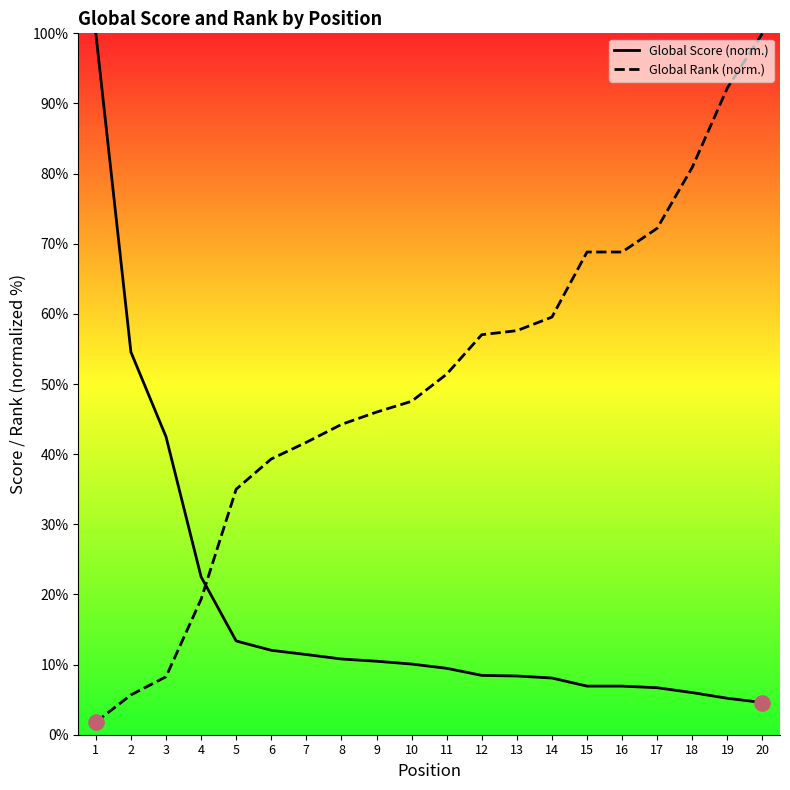

Which series has the largest Y range (max minus min)?

Global Rank